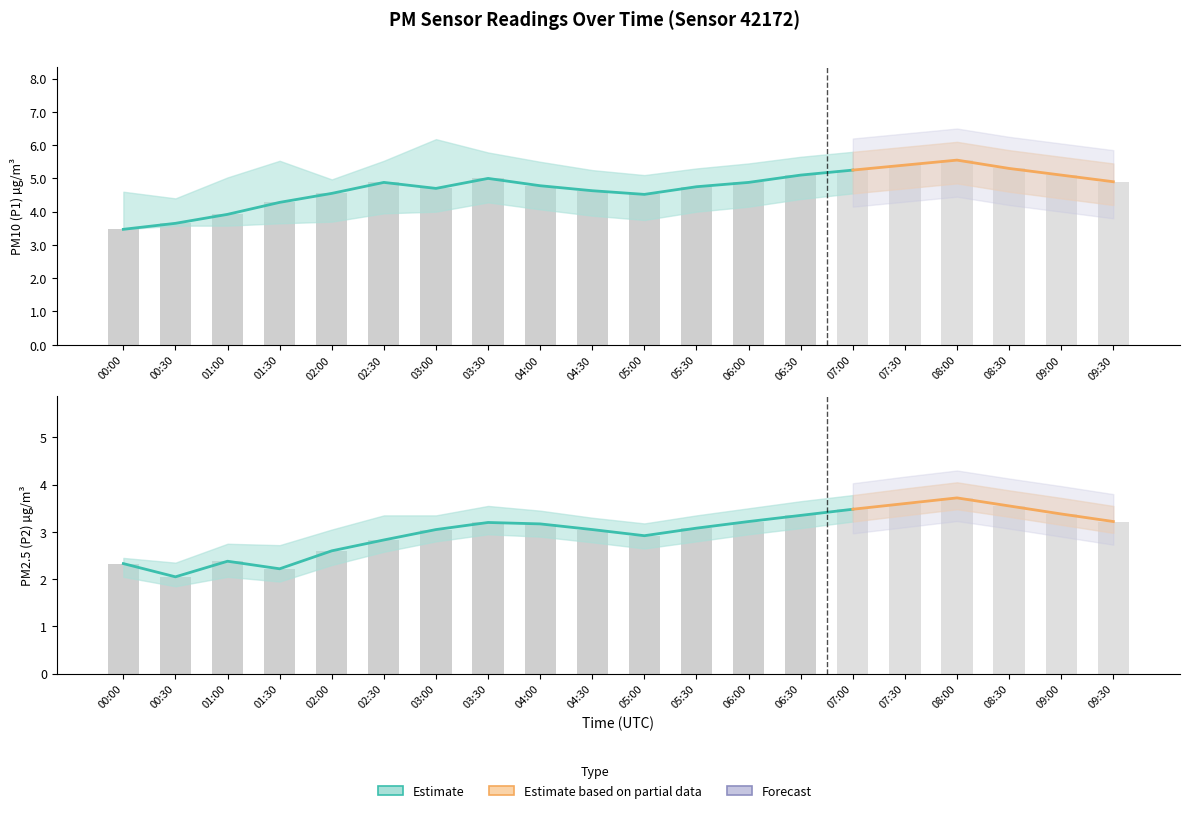

The P2_lower series shows 2.0 at 00:00. True or false?

True